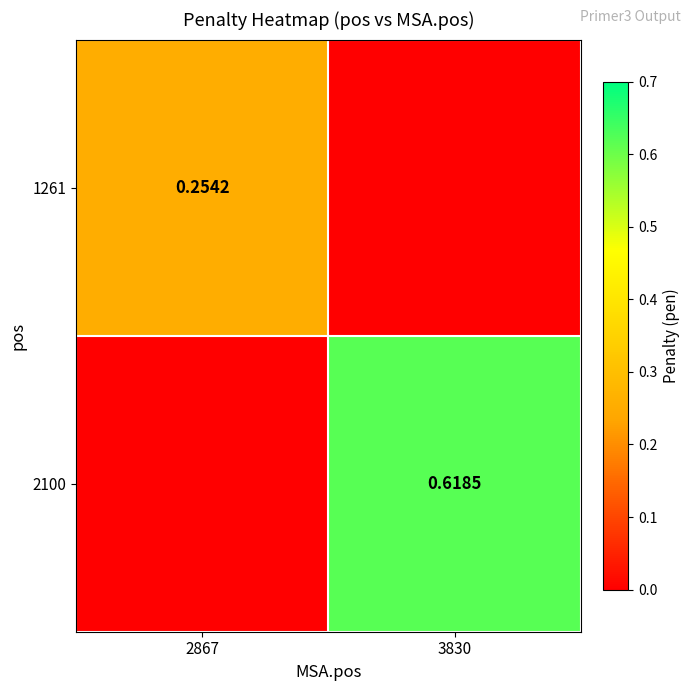

List the labels in order of 2100 value, largest first.

3830, 2867